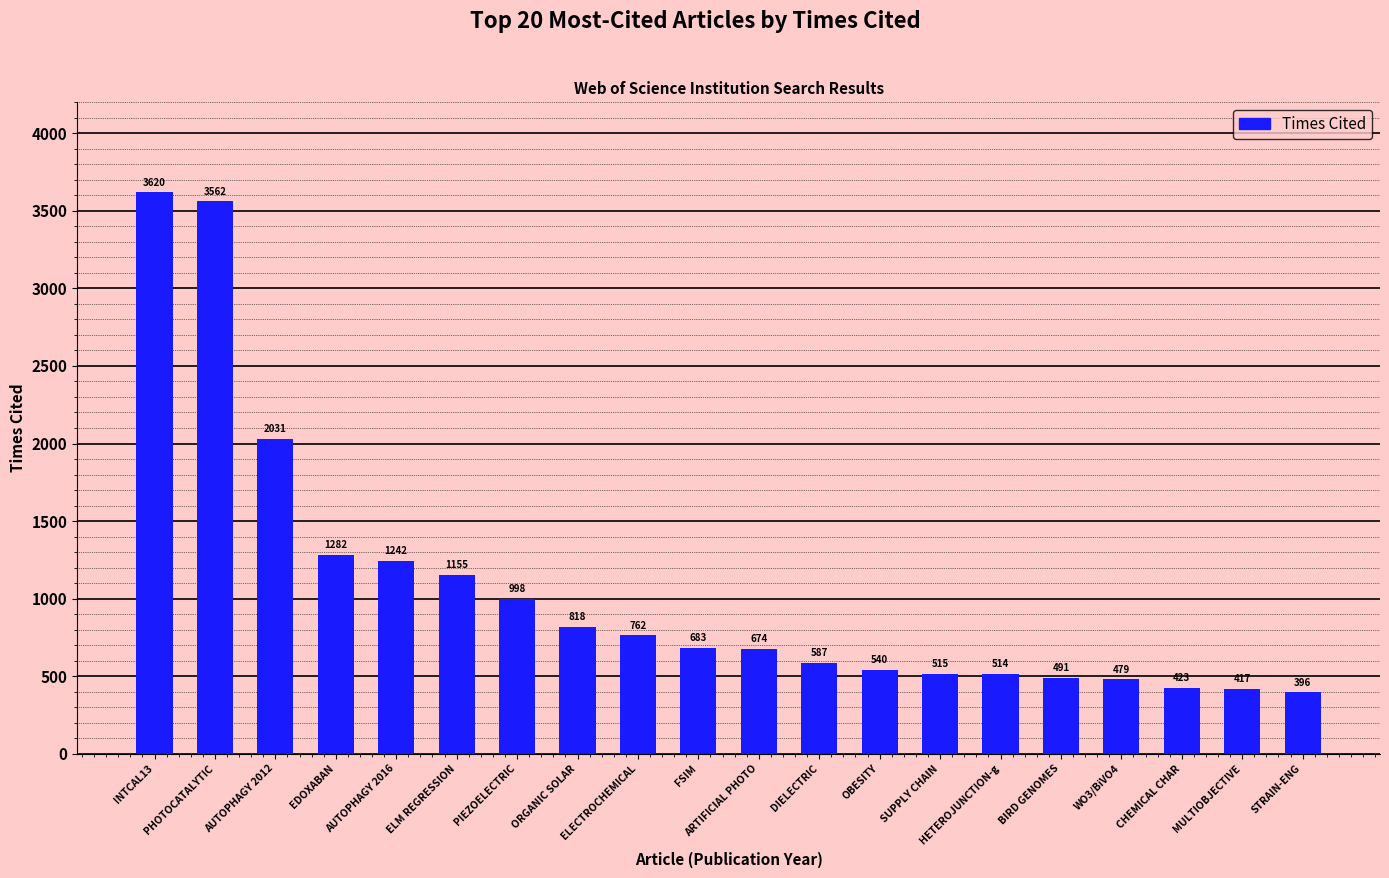

Reading left to right, transcribe all the data shown in this chart.

3620	3562	2031	1282	1242	1155	998	818	762	683	674	587	540	515	514	491	479	423	417	396